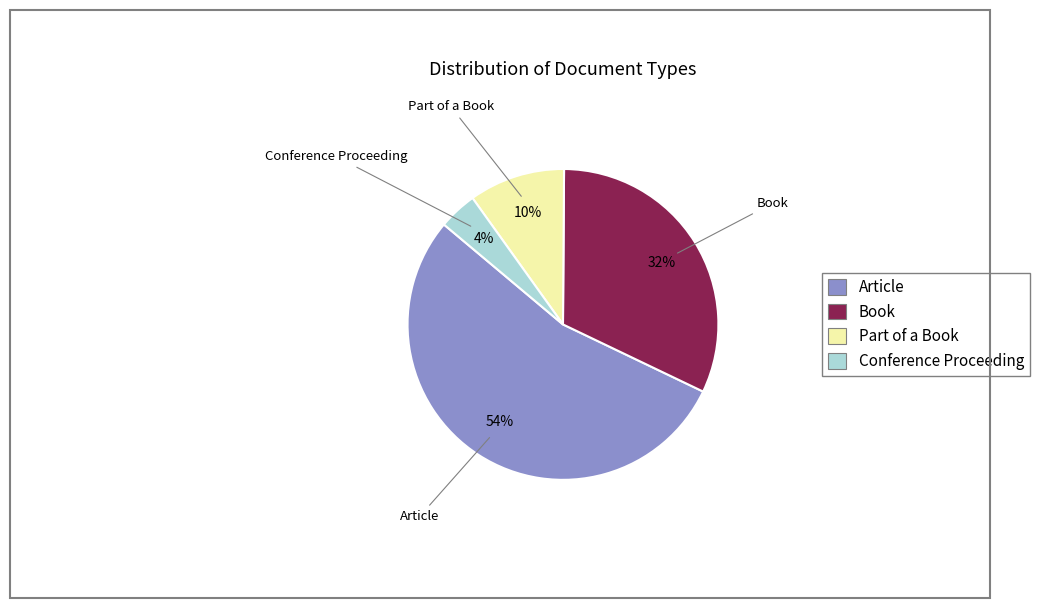

What percentage is the Book slice, to the nearest percent?

32%